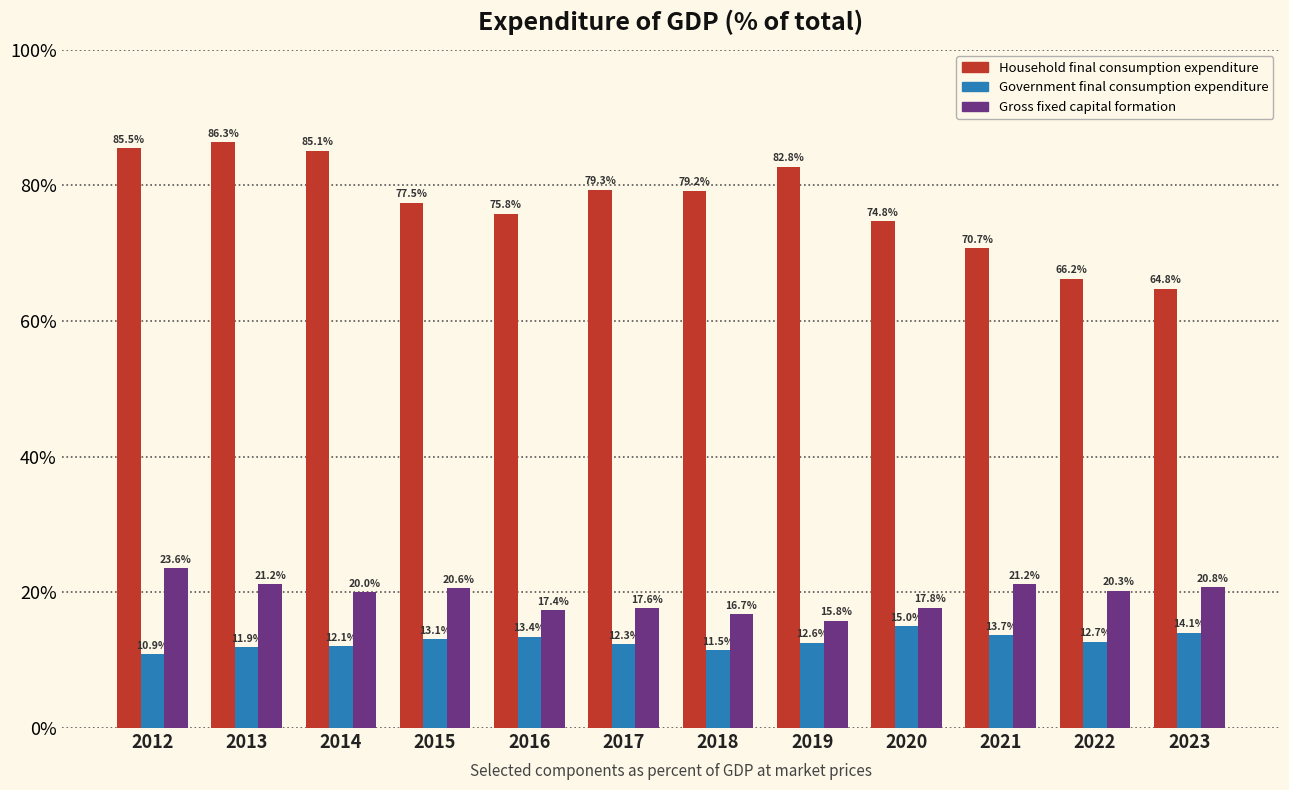

Is the value of Government final consumption expenditure at 2016 greater than the value of Gross fixed capital formation at 2022?

No